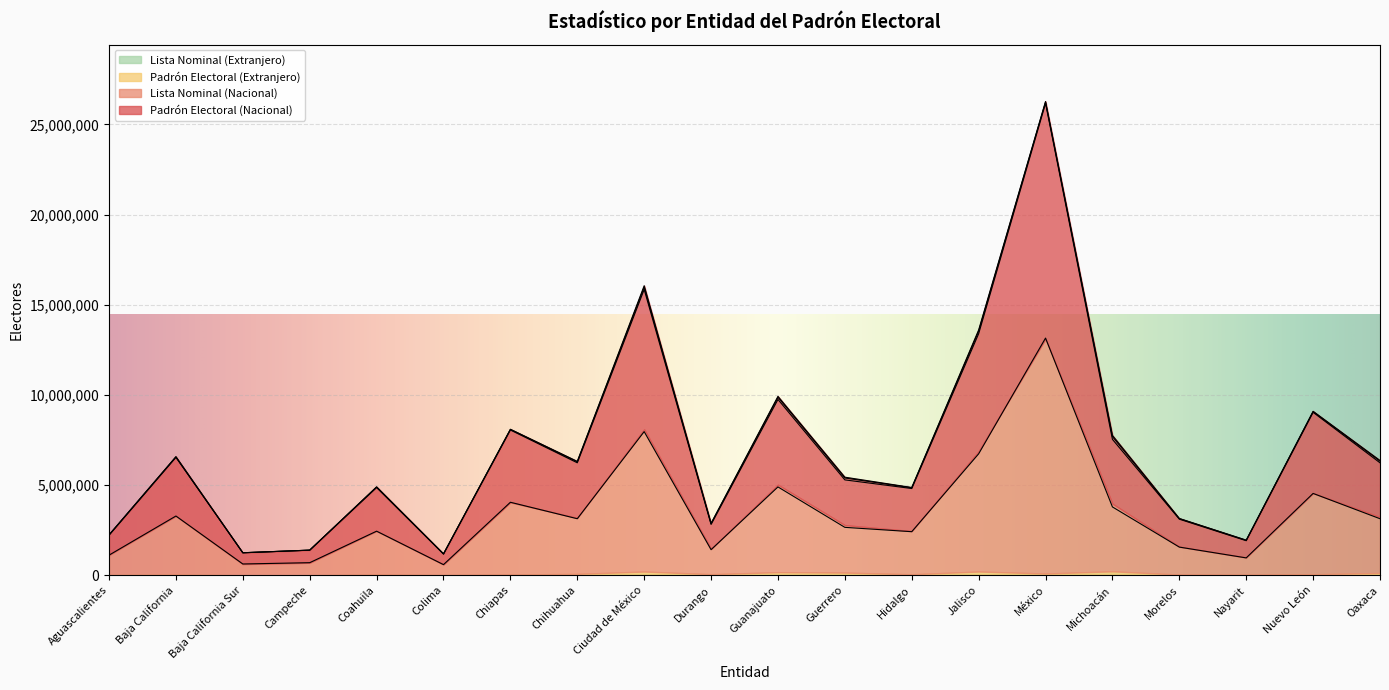

The value of Padrón Electoral (Nacional) at Jalisco is 10033258. True or false?

False